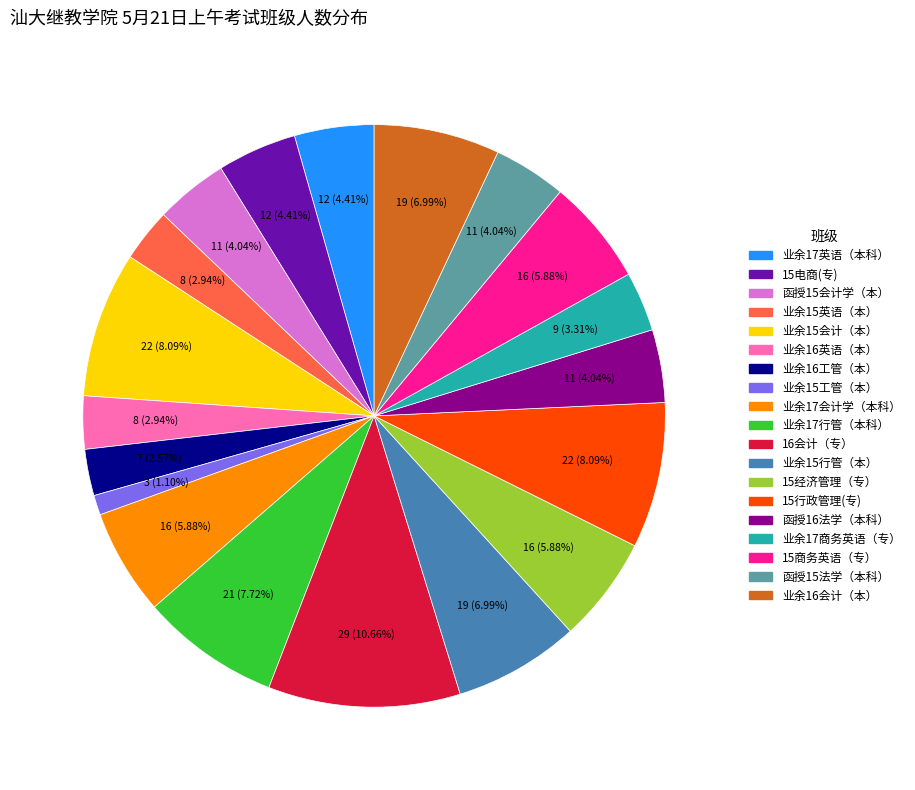

Count the number of slices in the pie.

19